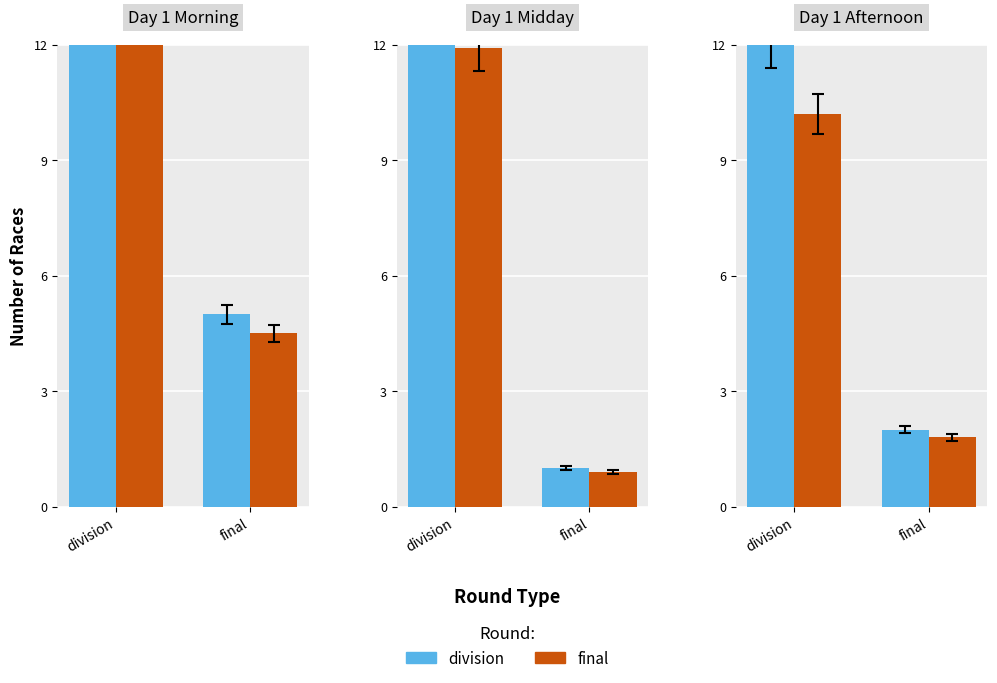

List the labels in order of division value, largest first.

division, final